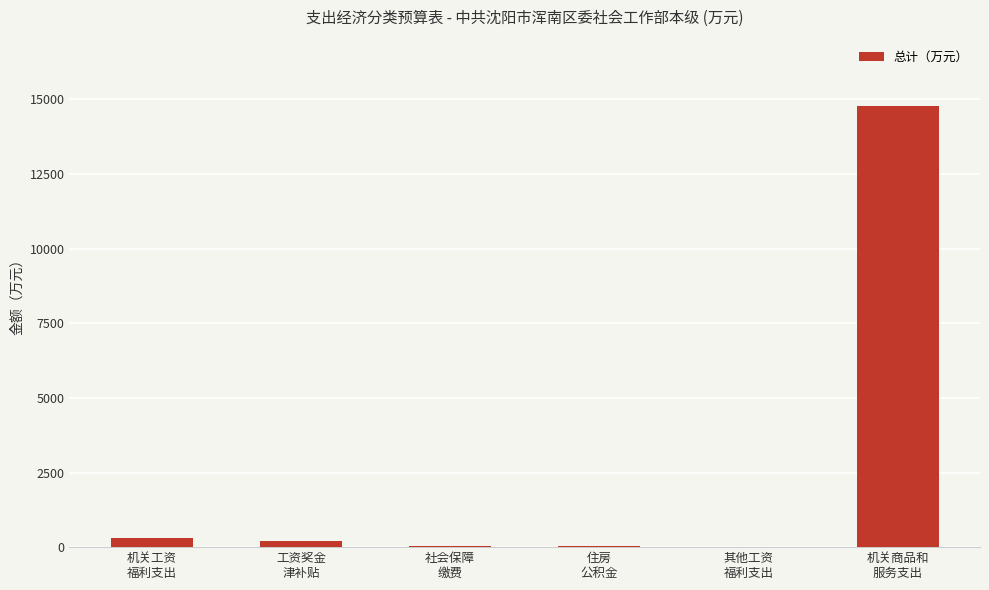

The value at 其他工资
福利支出 is 7.6. True or false?

True